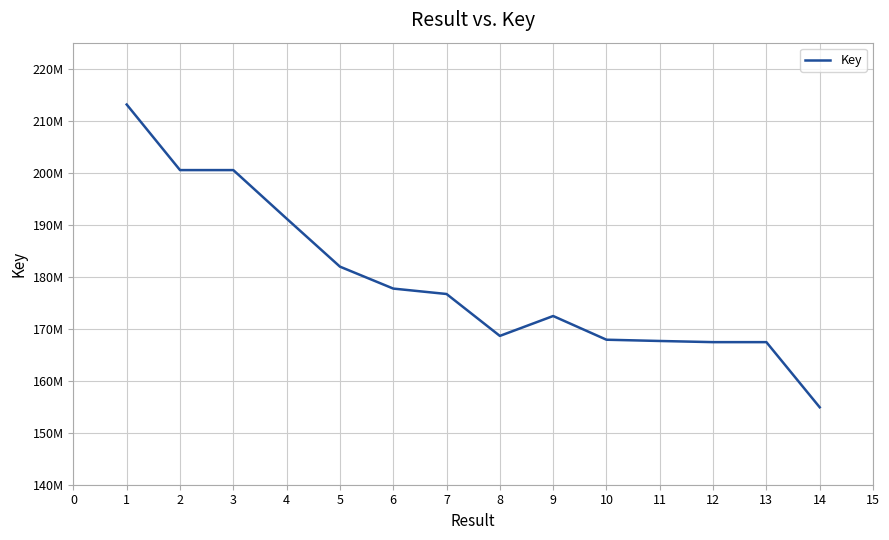

Is this an area chart (filled region under the line)?

No